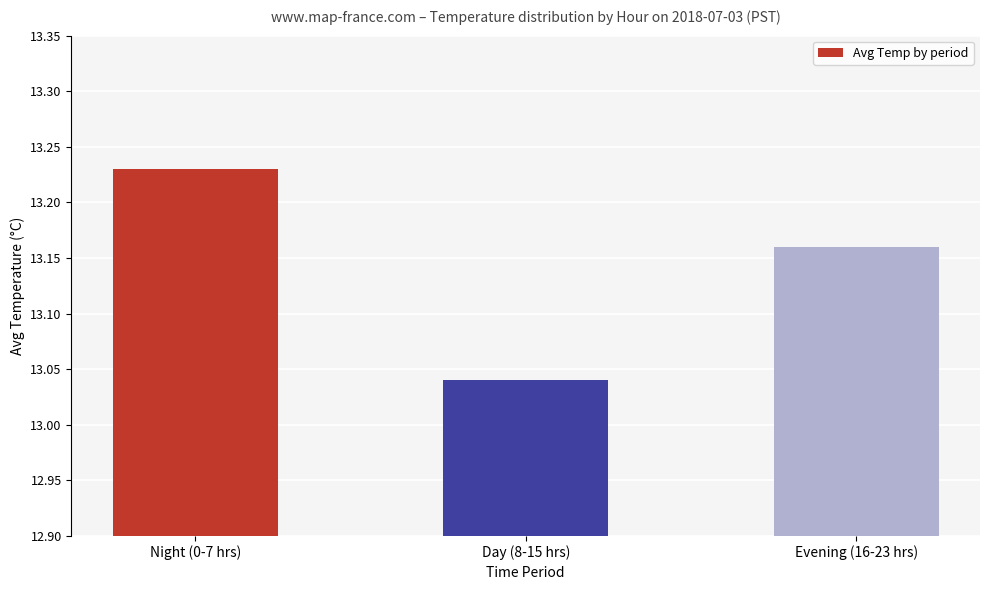

True or false: the data shows 4.5 at Evening (16-23 hrs).

False